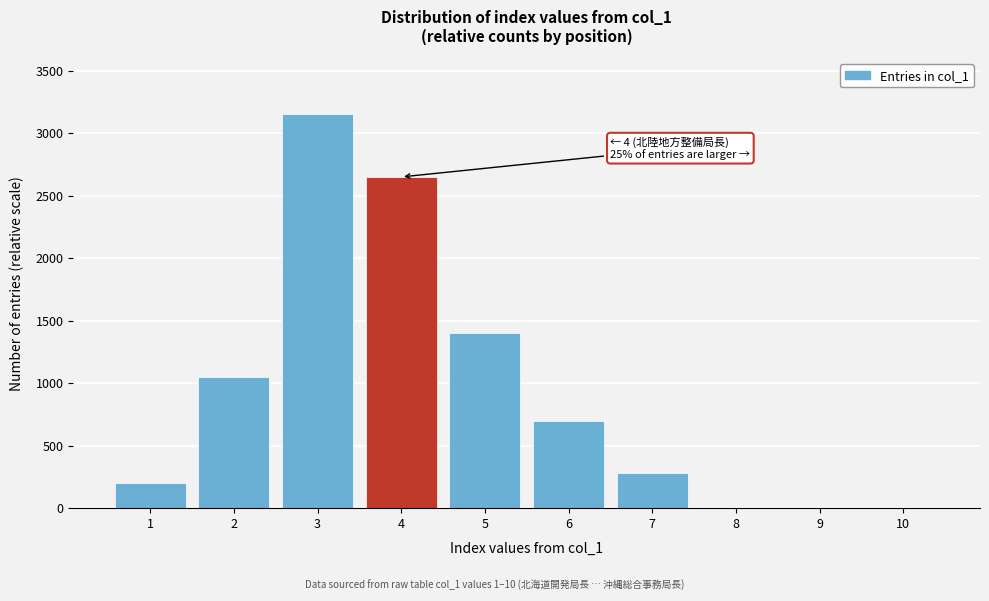

Reading left to right, extract all data points from this chart.

1=200	2=1050	3=3150	4=2650	5=1400	6=700	7=280	8=0	9=0	10=0